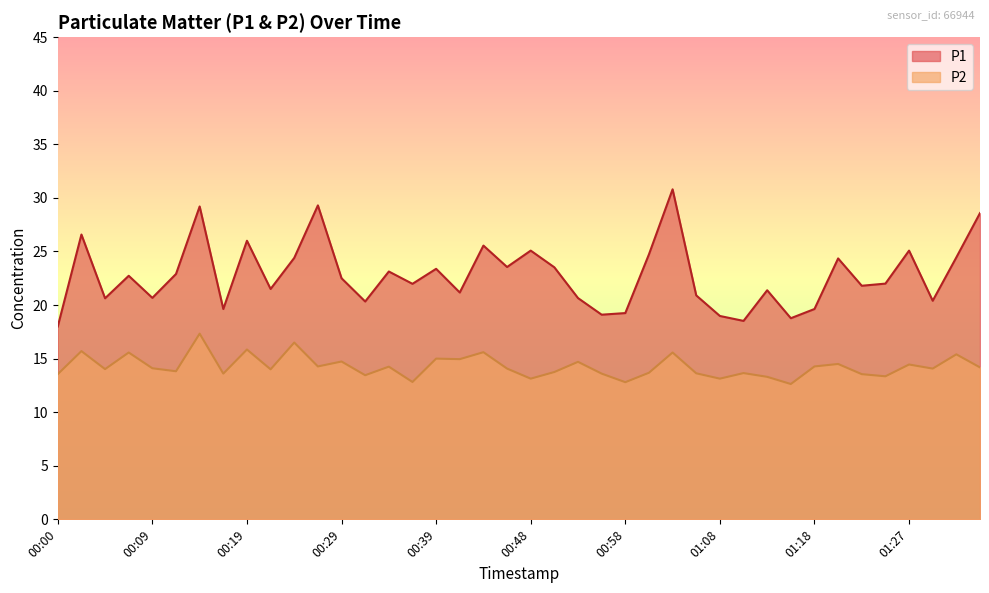

What is the label of the 32nd point from the right?

00:19